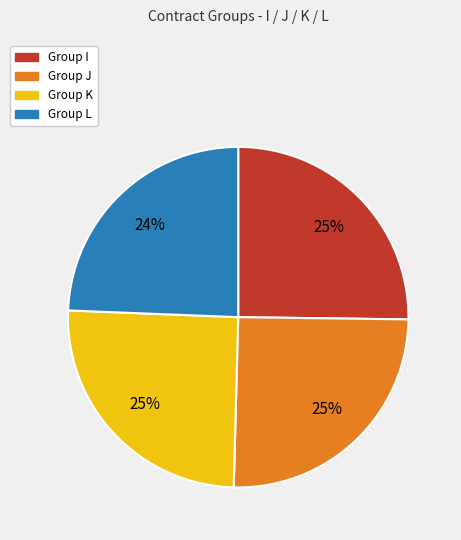

Does any single category account for the majority?

No